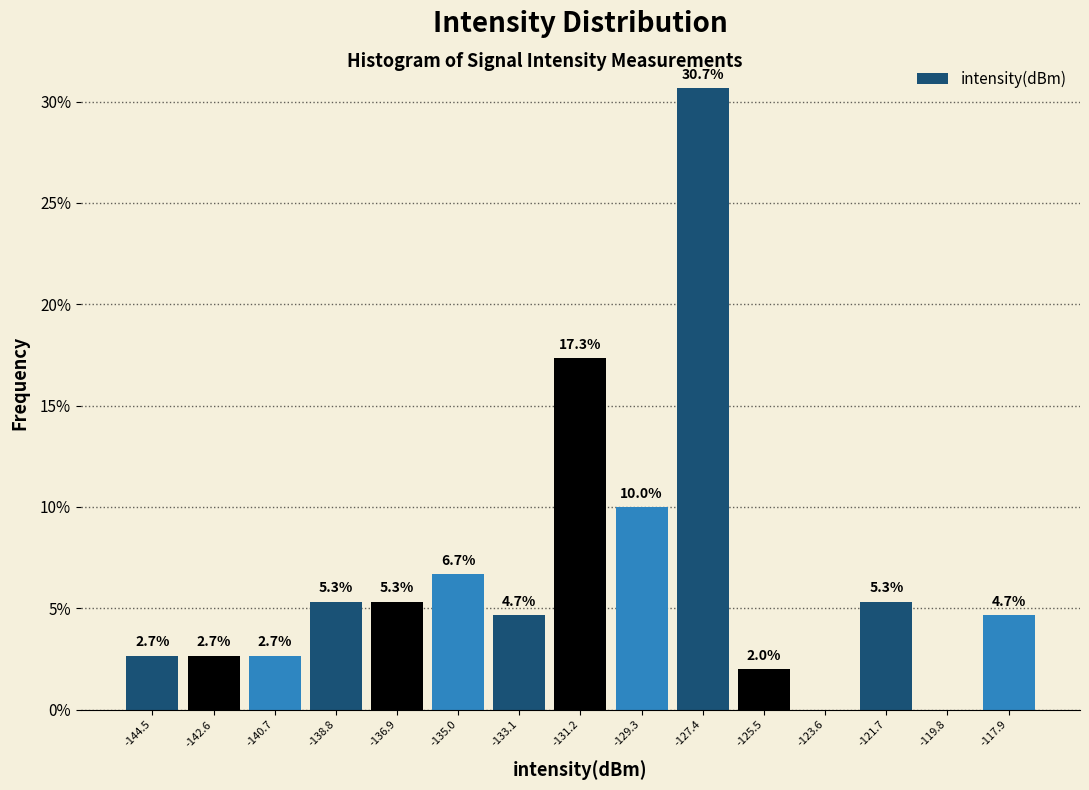

Over which range of the x-axis is the bar tallest?

-128.4 to -126.4